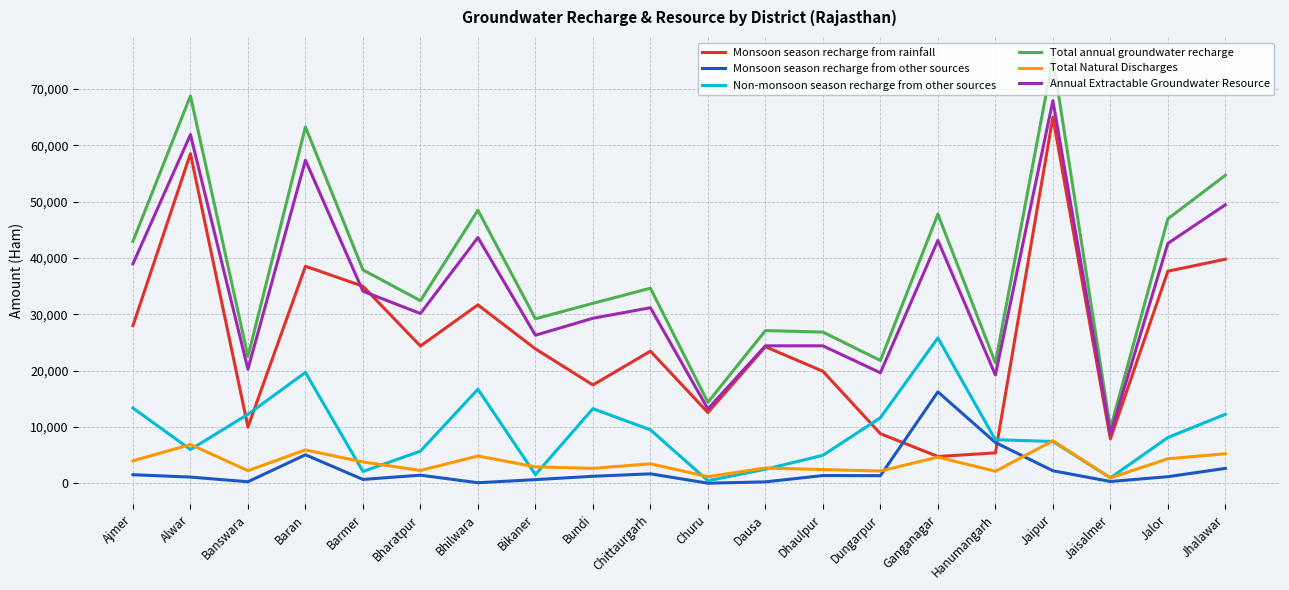

After their last crossing, which series has the higher values: Monsoon season recharge from rainfall or Annual Extractable Groundwater Resource?

Annual Extractable Groundwater Resource